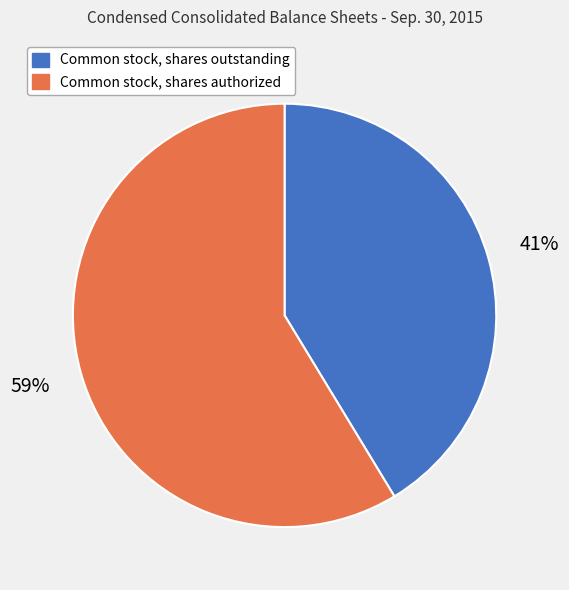

What is the largest slice in the pie chart?

Common stock, shares authorized